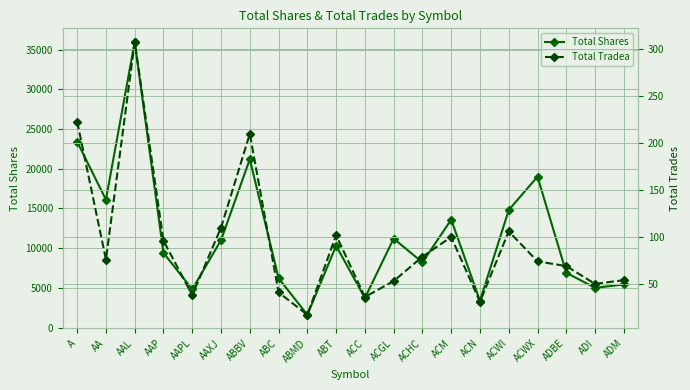

How many lines are shown in the chart?

2